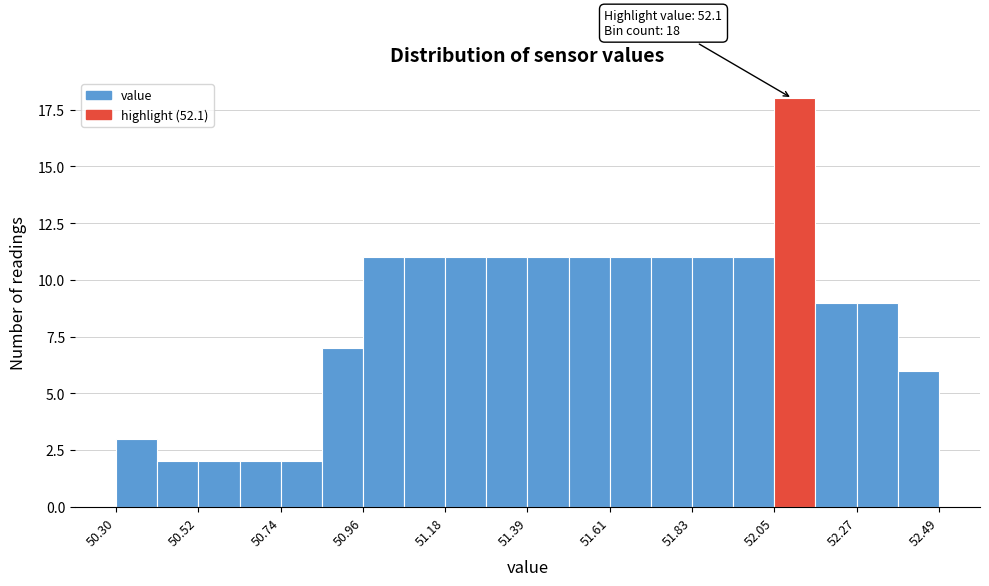

Read against the x-axis, roughly where is the centre of the tallest bar?

52.10